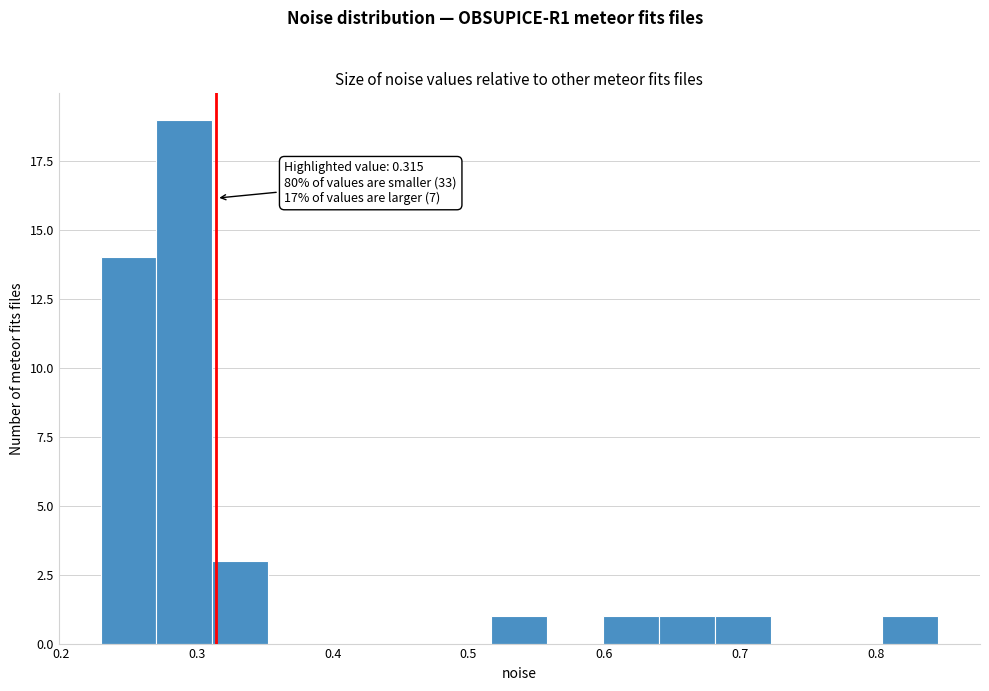

Over which range of the x-axis is the bar tallest?

0.27 to 0.31